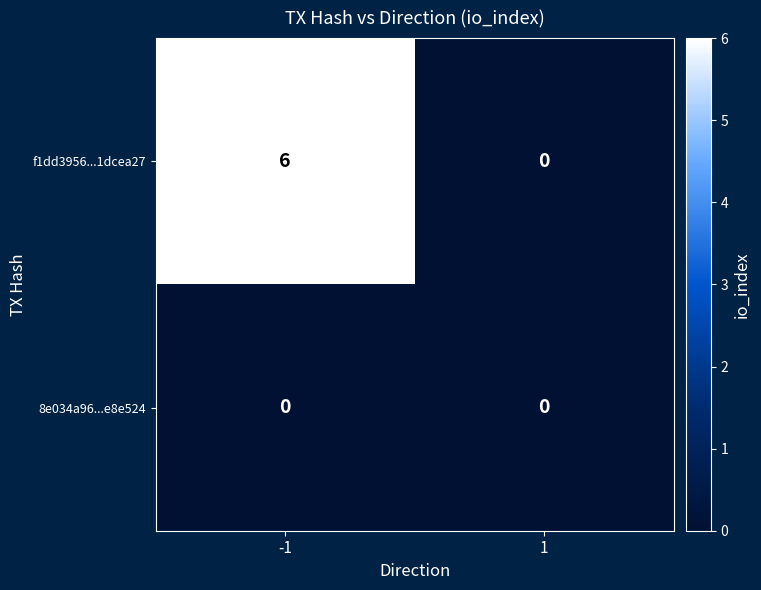

Rank the series by their maximum value, from lowest to highest.

8e034a96...e8e524, f1dd3956...1dcea27